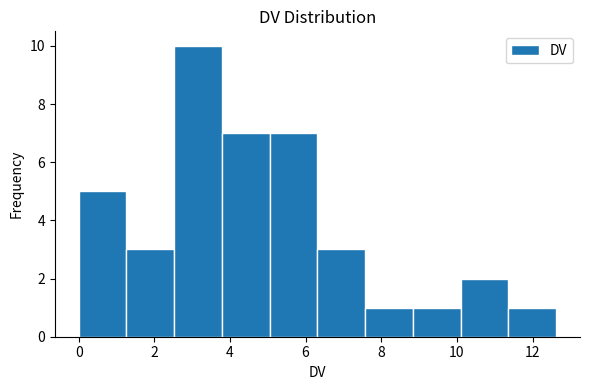

Reading left to right, transcribe this chart: for each bar, give the range it covers on the x-axis and its height. Neither the bar edges nor the heights are printed on the chart, so give them approximately, as read against the axes.

0.0 to 1.2: 5
1.2 to 2.6: 3
2.6 to 3.8: 10
3.8 to 5.0: 7
5.0 to 6.4: 7
6.4 to 7.6: 3
7.6 to 8.8: 1
8.8 to 10.0: 1
10.0 to 11.4: 2
11.4 to 12.6: 1